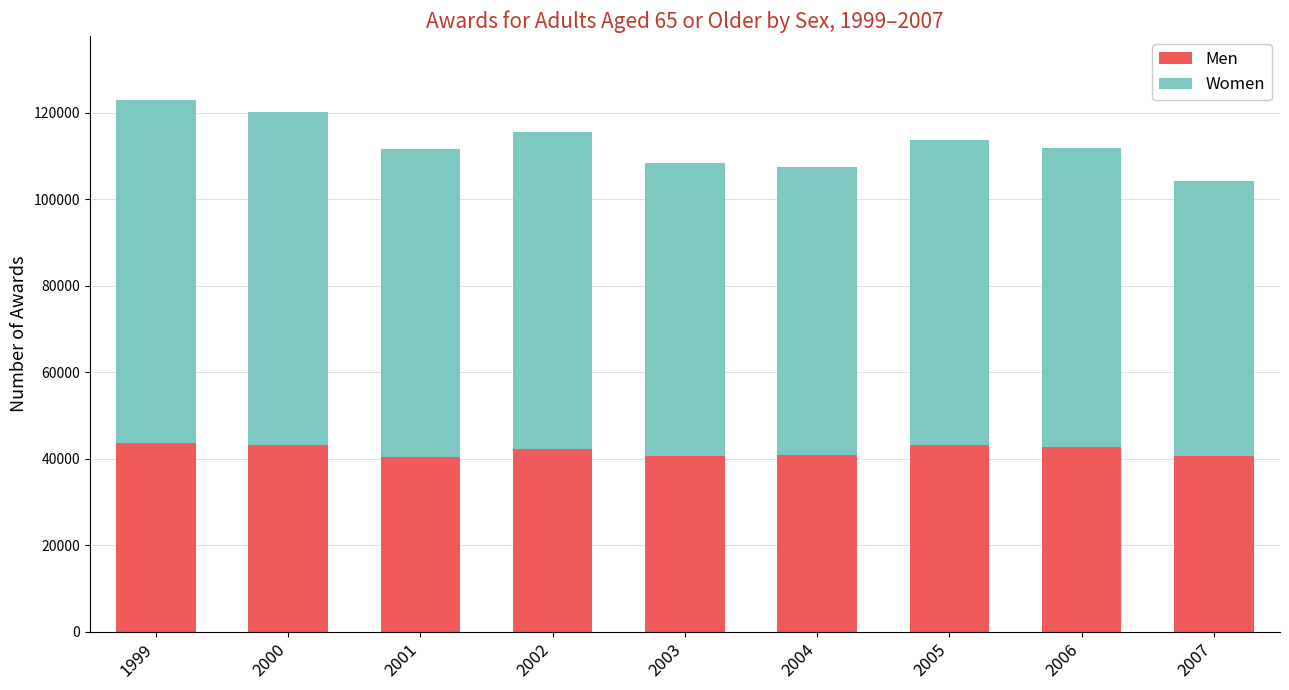

What is the maximum value for Men?

43532